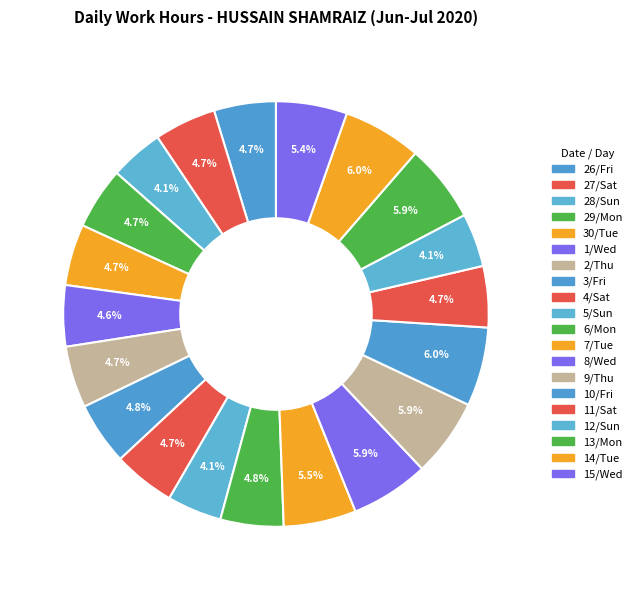

To the nearest percent, what is the combined percentage of 9/Thu and 15/Wed?

11%